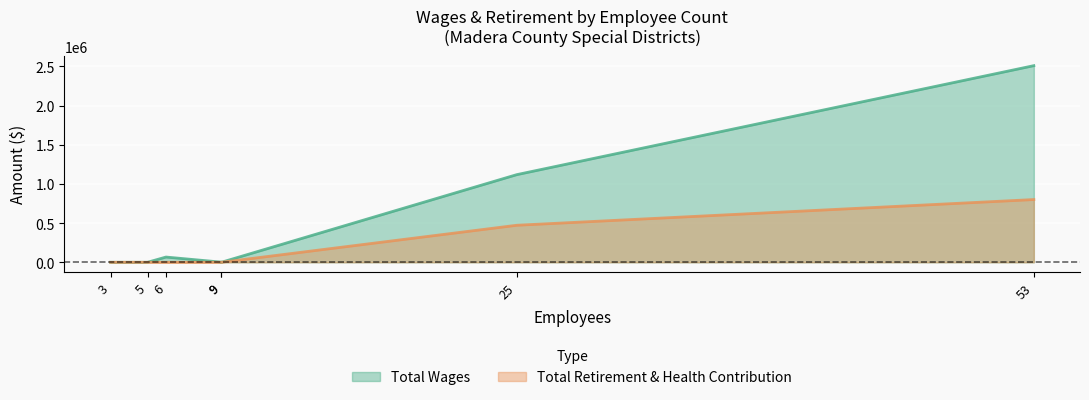

List the series in order of their overall mean, lowest first.

Total Retirement & Health Contribution, Total Wages